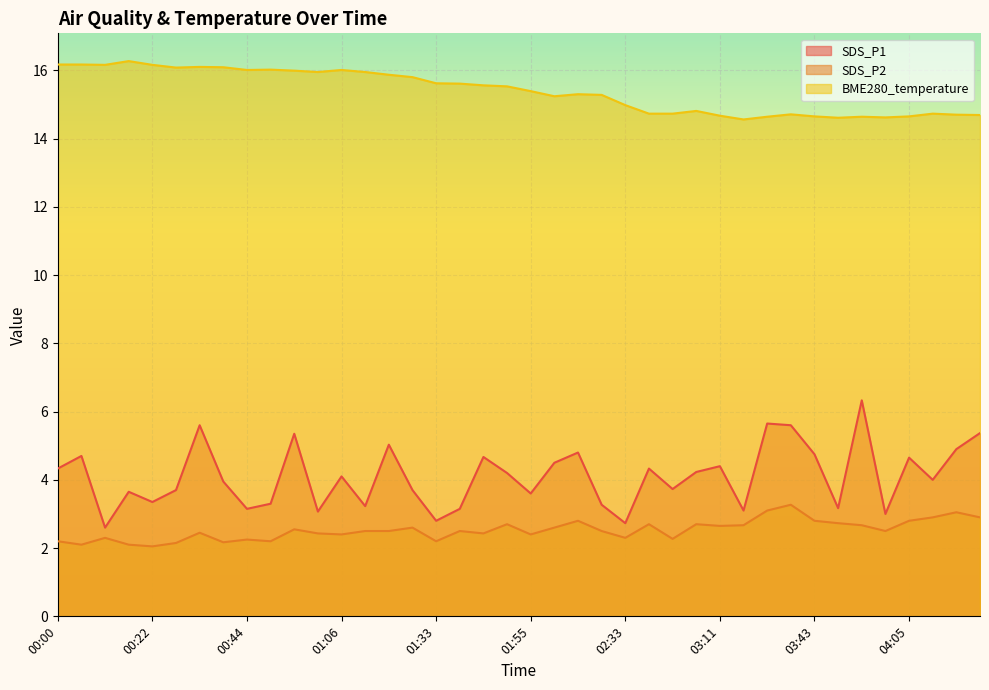

Reading left to right, extract all data points from this chart.

SDS_P1: 4.3	4.7	2.6	3.6	3.4	3.7	5.6	4.0	3.1	3.3	5.3	3.1	4.1	3.2	5.0	3.7	2.8	3.1	4.7	4.2	3.6	4.5	4.8	3.3	2.7	4.3	3.7	4.2	4.4	3.1	5.7	5.6	4.8	3.2	6.3	3.0	4.7	4.0	4.9	5.4
SDS_P2: 2.2	2.1	2.3	2.1	2.0	2.1	2.5	2.2	2.2	2.2	2.5	2.4	2.4	2.5	2.5	2.6	2.2	2.5	2.4	2.7	2.4	2.6	2.8	2.5	2.3	2.7	2.3	2.7	2.6	2.7	3.1	3.3	2.8	2.7	2.7	2.5	2.8	2.9	3.0	2.9
BME280_temperature: 16.2	16.2	16.2	16.3	16.2	16.1	16.1	16.1	16.0	16.0	16.0	15.9	16.0	15.9	15.9	15.8	15.6	15.6	15.6	15.5	15.4	15.2	15.3	15.3	15.0	14.7	14.7	14.8	14.7	14.6	14.6	14.7	14.7	14.6	14.6	14.6	14.7	14.7	14.7	14.7